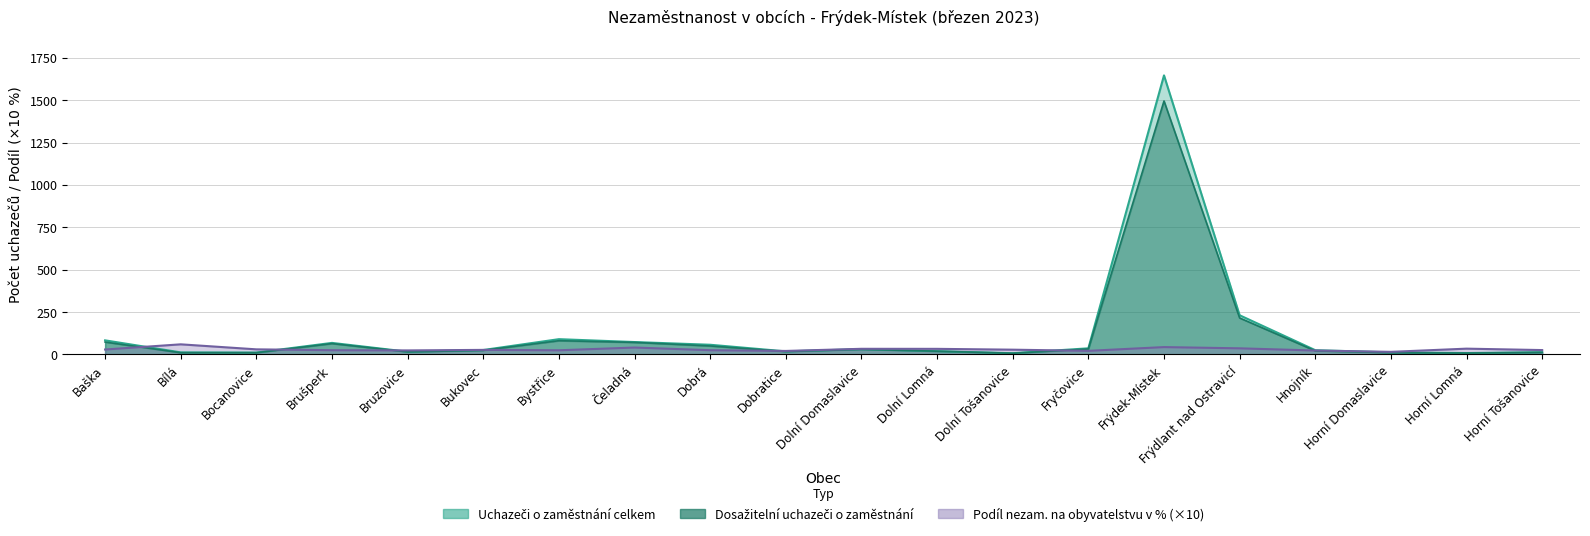

What is the difference between the second highest and second lowest values in the Podíl nezam. na obyvatelstvu v % series?

22.7